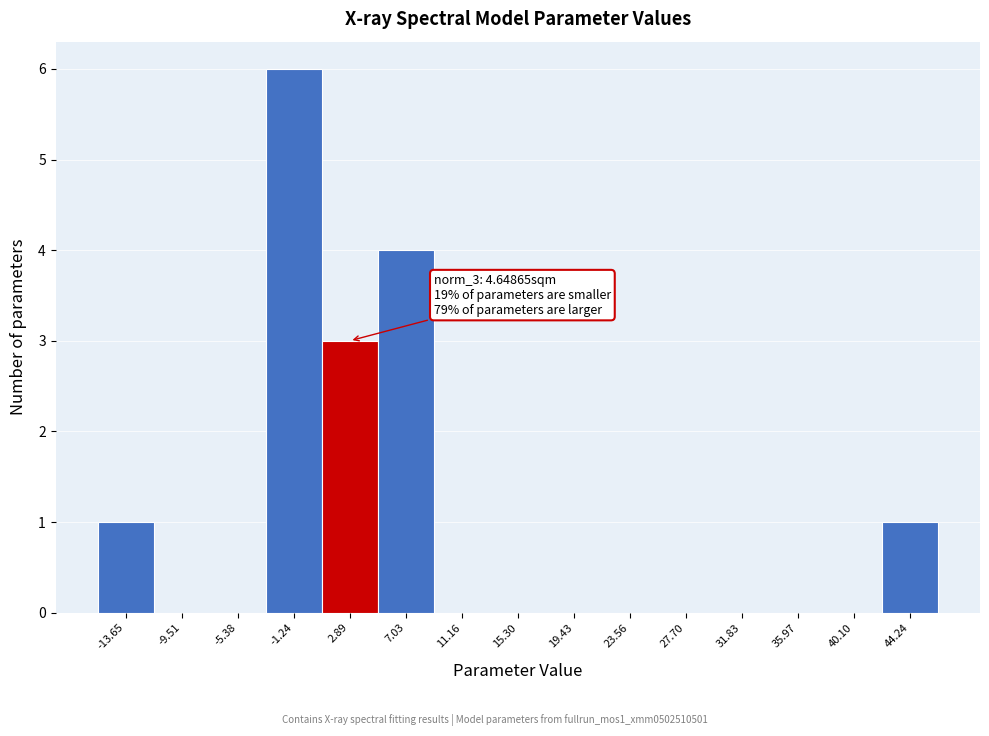

Over which range of the x-axis is the bar tallest?

-3.5 to 1.0